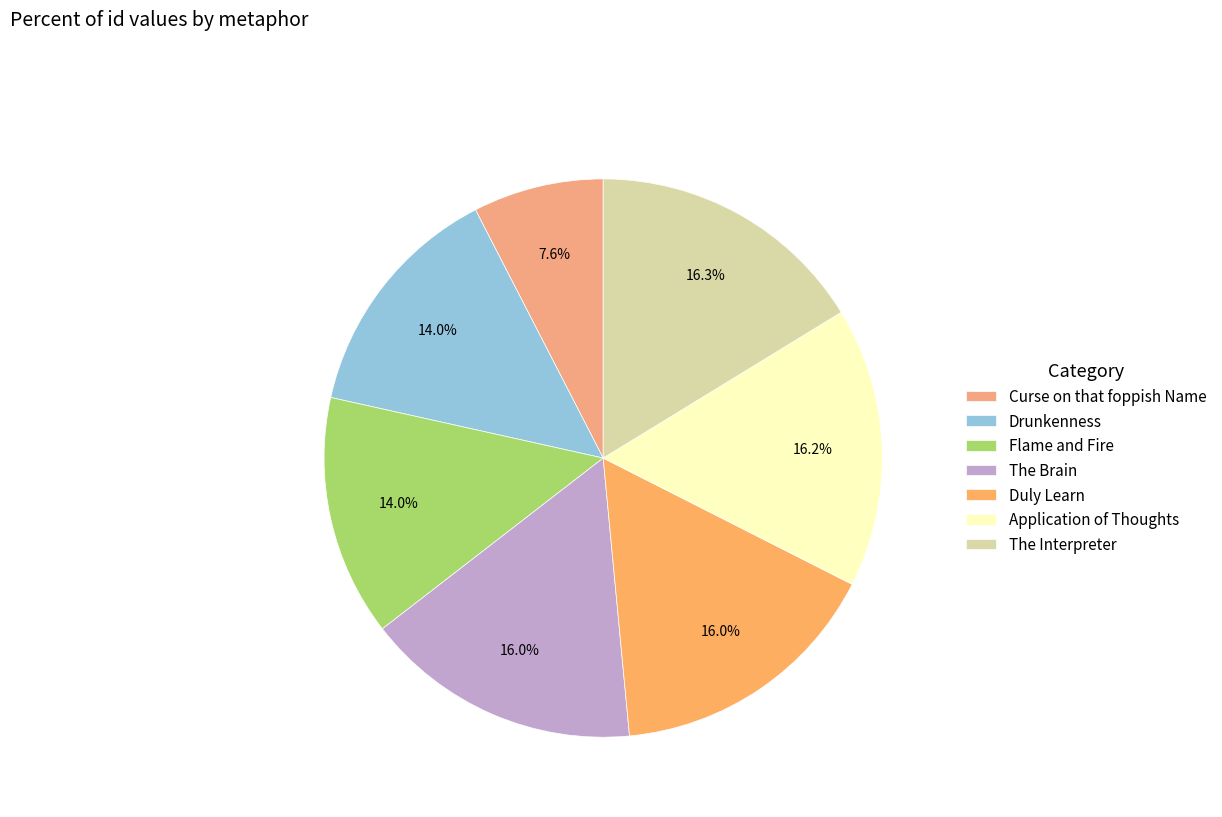

Which slice is the largest?

The Interpreter